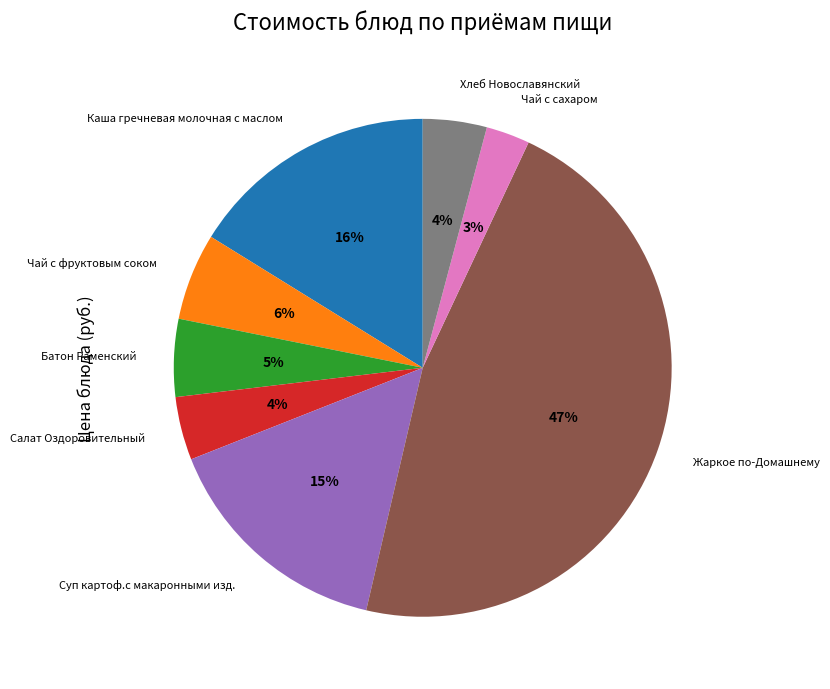

What is the smallest slice in the pie chart?

Чай с сахаром